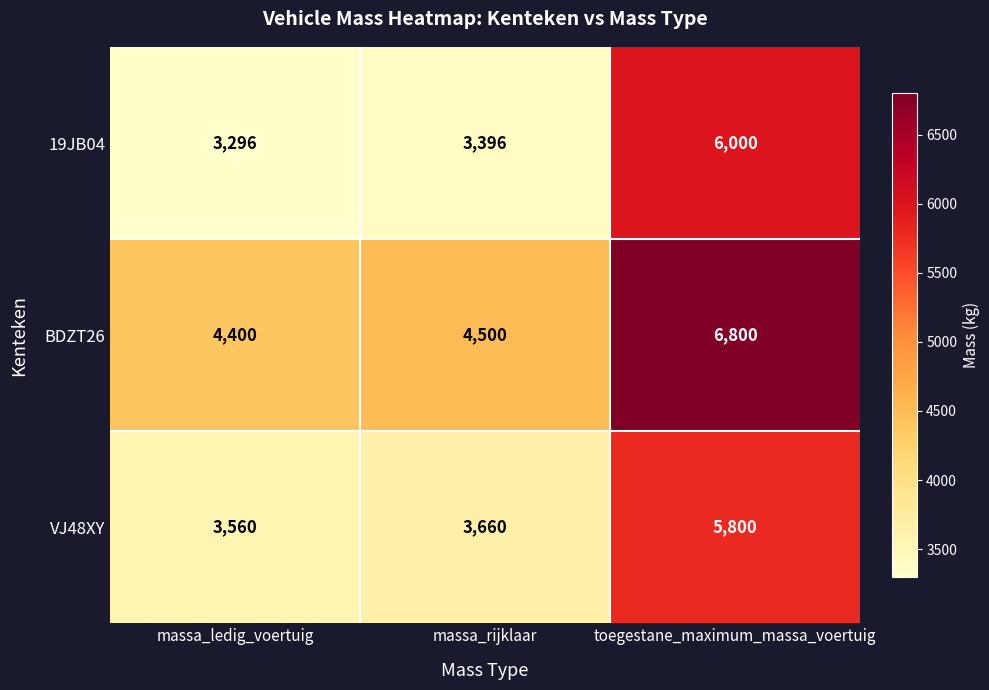

How many data points in 19JB04 are less than 3396?

1